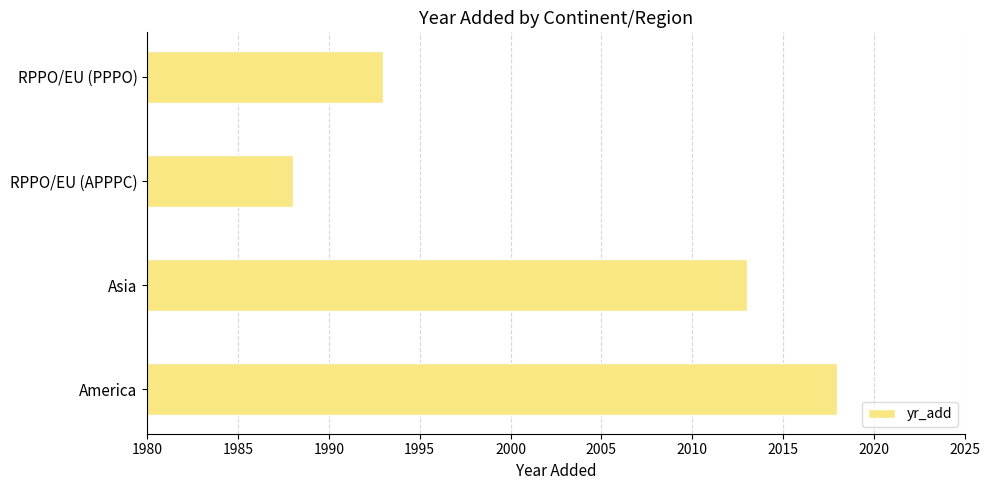

What is the approximate value at RPPO/EU (PPPO), to the nearest 5?

1995